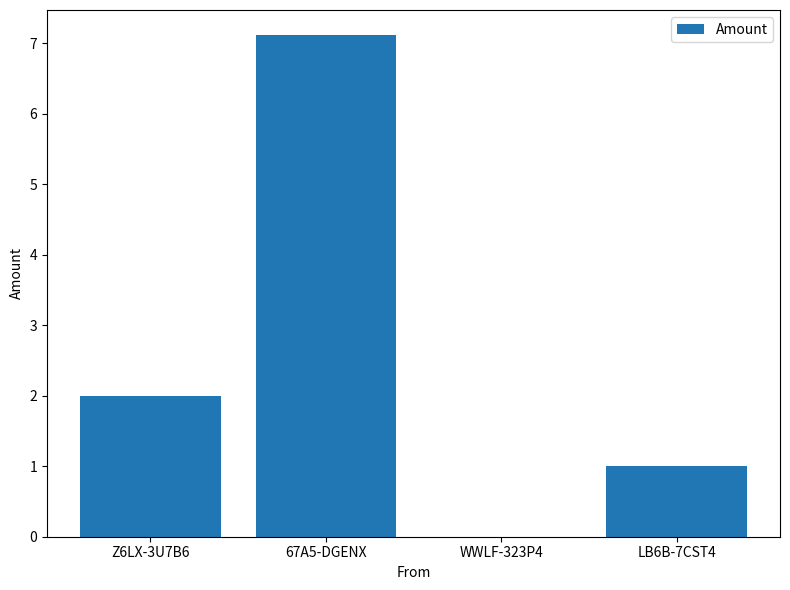

Is it true that the value at WWLF-323P4 is 0.0?

True